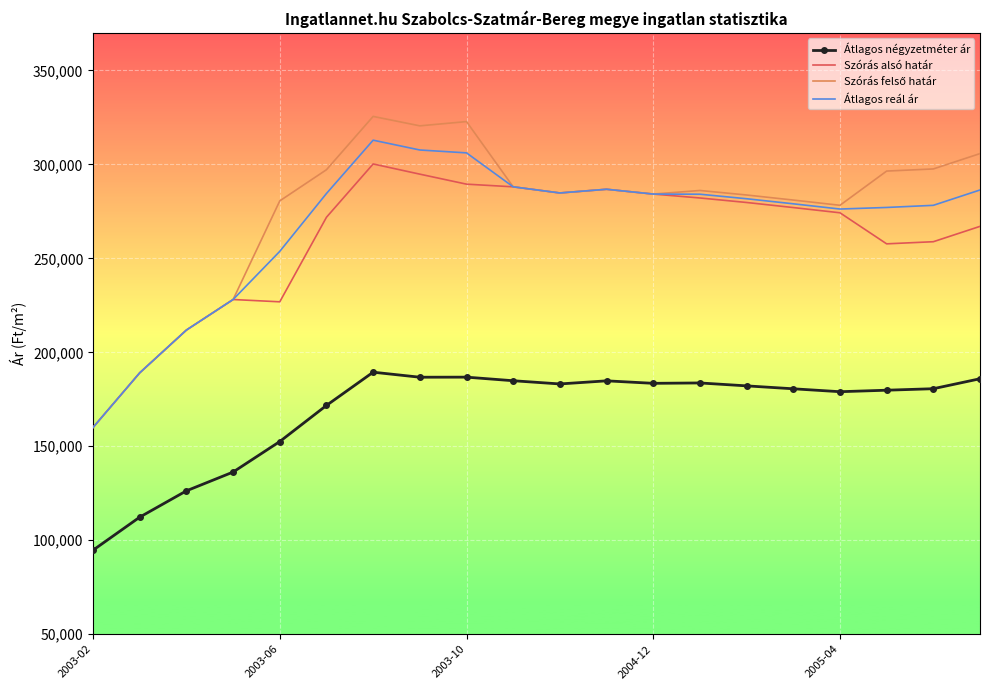

What is the maximum value shown in the chart?

325526